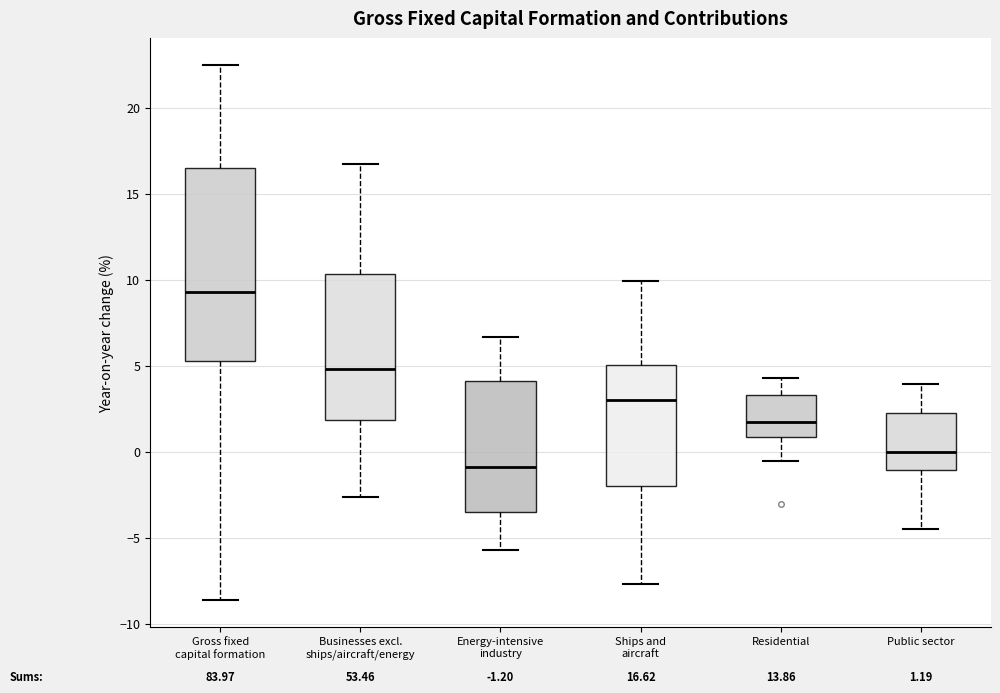

Which box has the lowest median line?

Energy-intensive industry